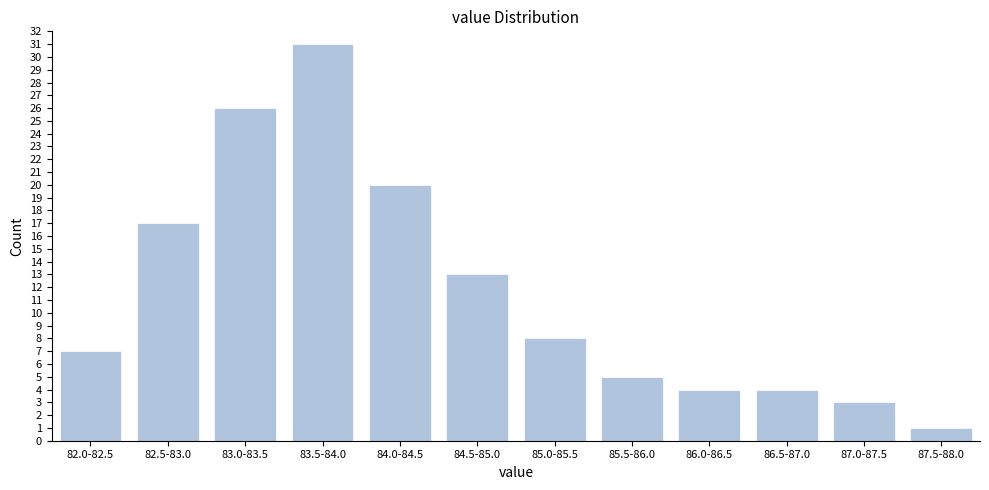

Reading left to right, extract all data points from this chart.

82.0-82.5=7	82.5-83.0=17	83.0-83.5=26	83.5-84.0=31	84.0-84.5=20	84.5-85.0=13	85.0-85.5=8	85.5-86.0=5	86.0-86.5=4	86.5-87.0=4	87.0-87.5=3	87.5-88.0=1